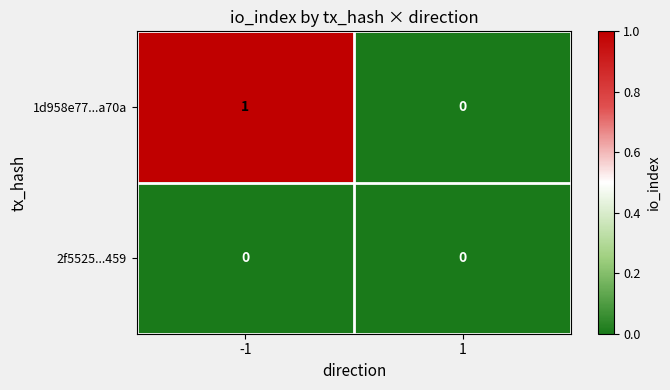

The value of 2f5525...459 at -1 is 0. True or false?

True